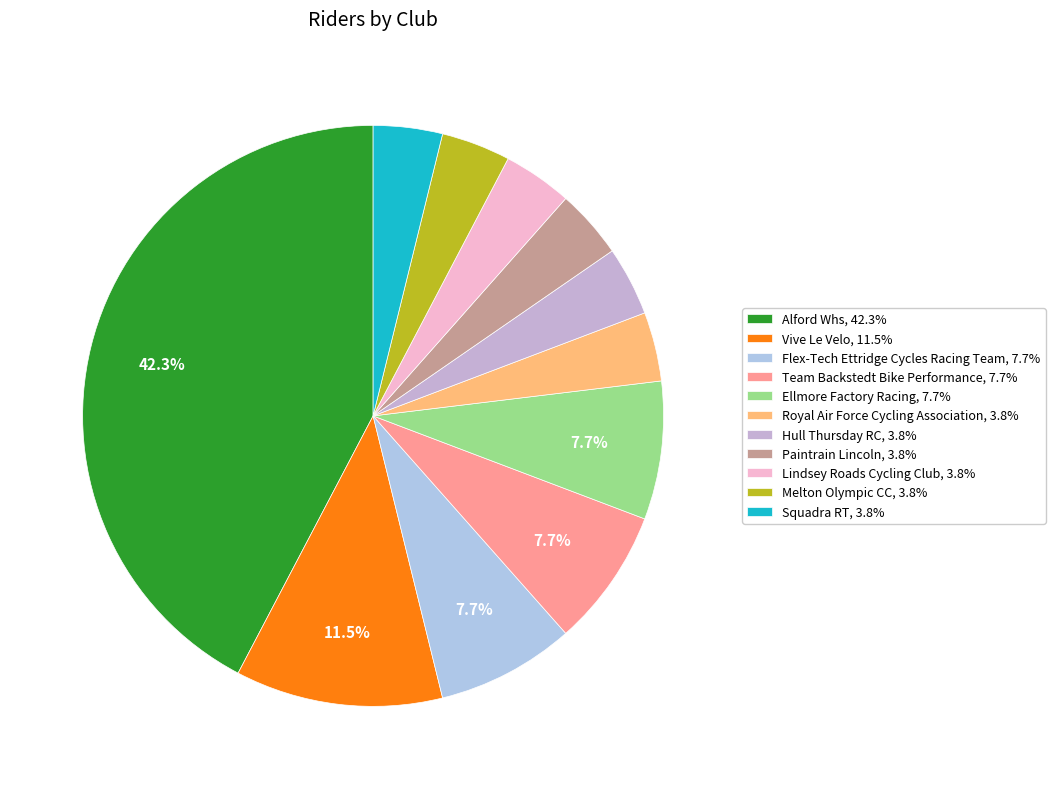

Which slice is the largest?

Alford Whs